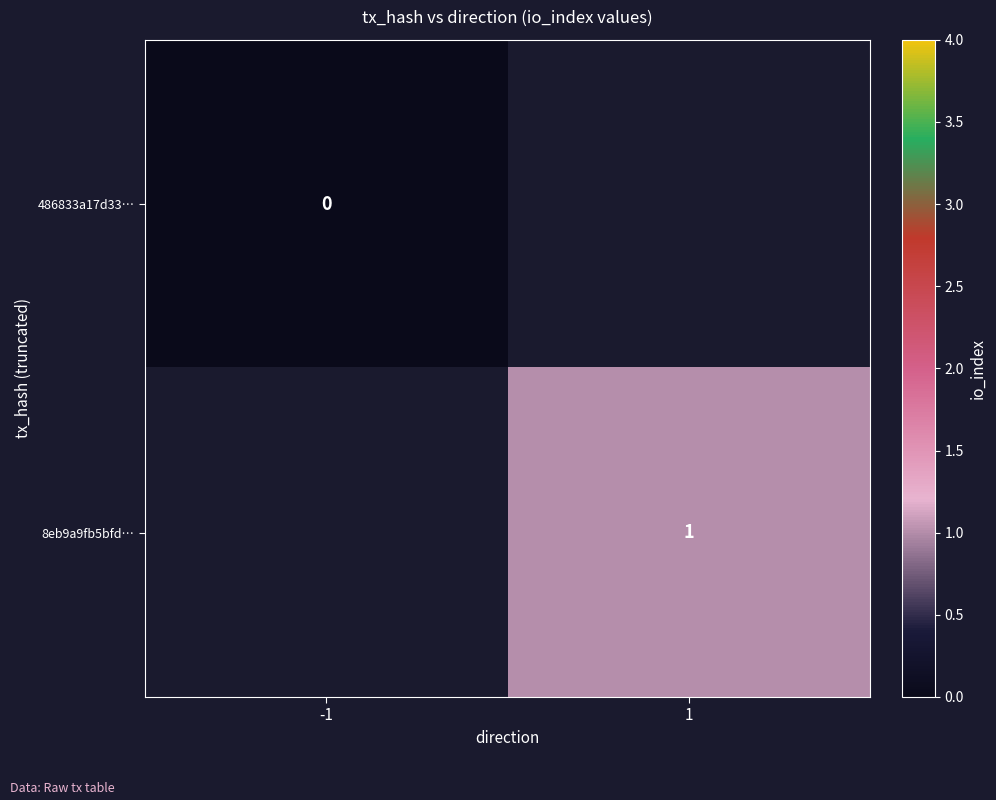

Is it true that 8eb9a9fb5bfd… equals 1 at 1?

True